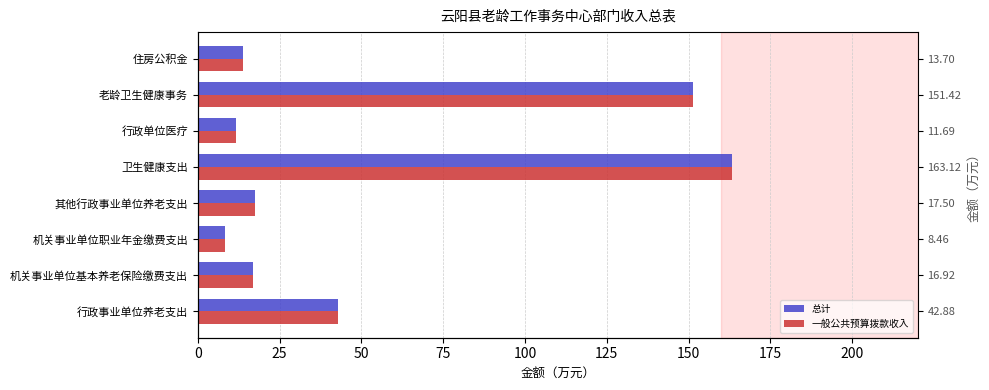

Which series has the largest total across all categories?

总计